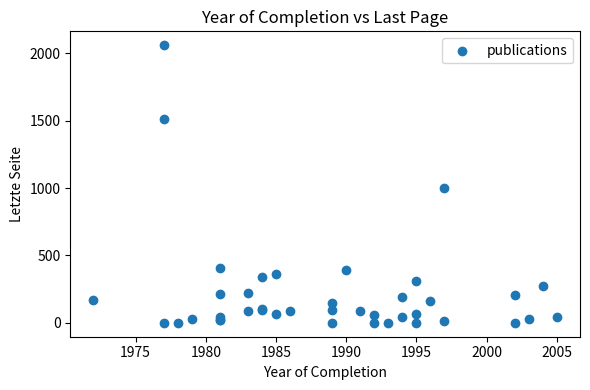

What Y value in the scatter plot is closest to 1030?

998